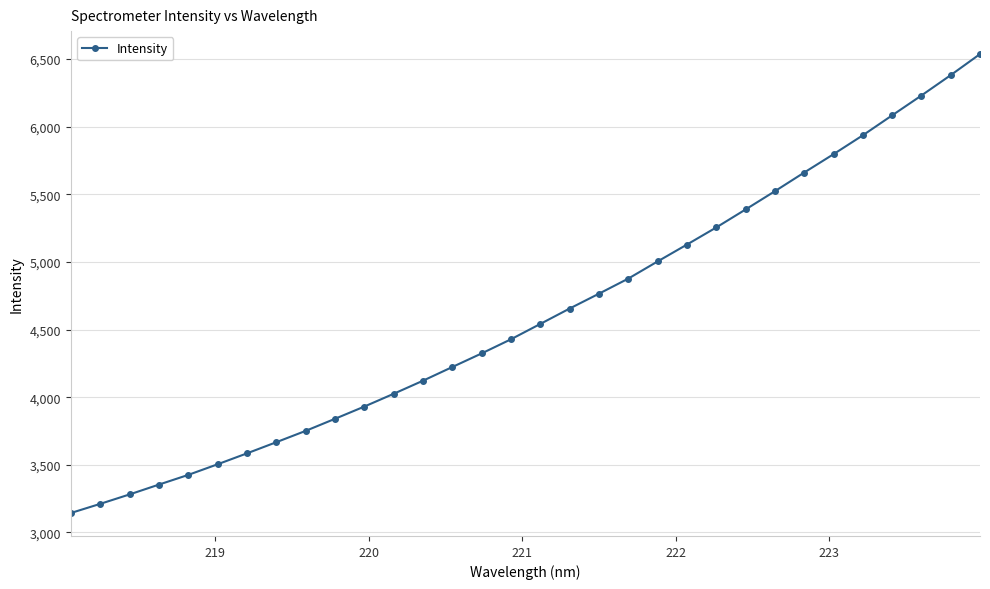

What is the maximum value shown in the chart?

6536.6